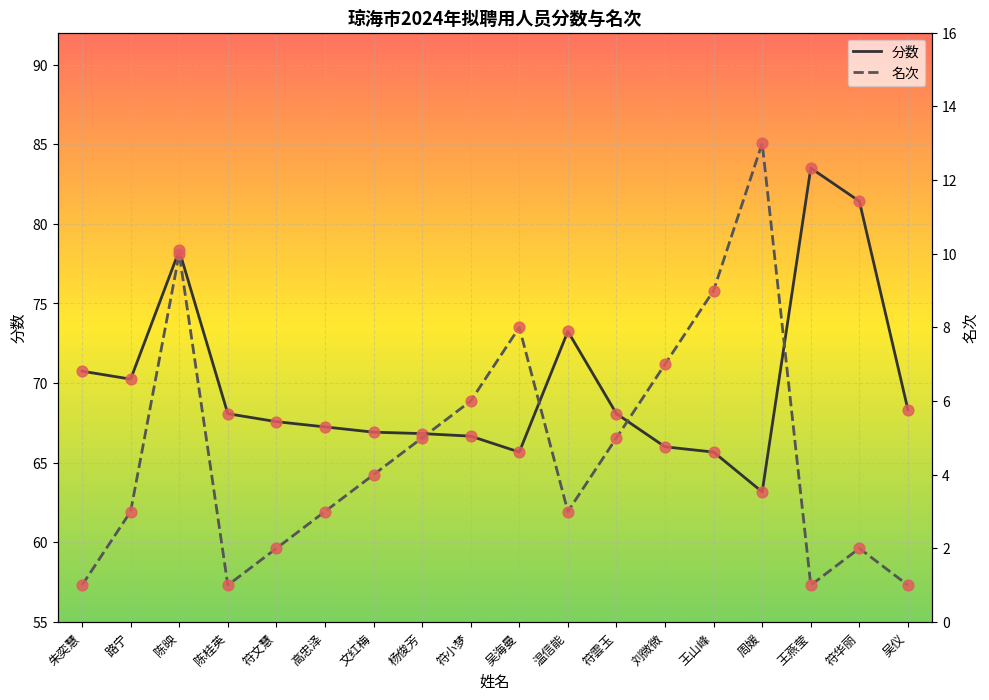

Which series has the largest total across all categories?

分数